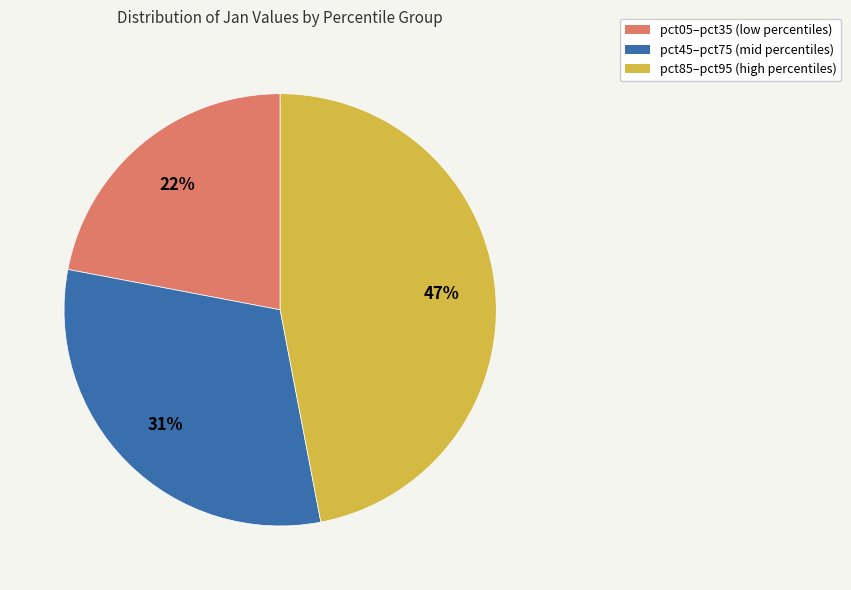

To the nearest percent, what is the average slice percentage?

33%